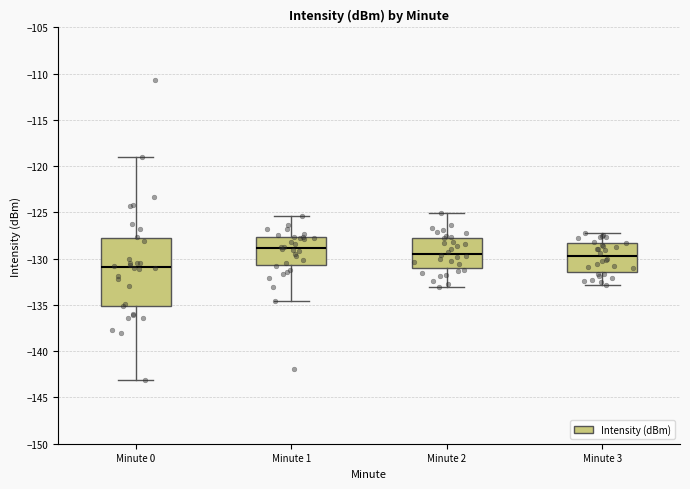

Which box's median line is the lowest?

Minute 0